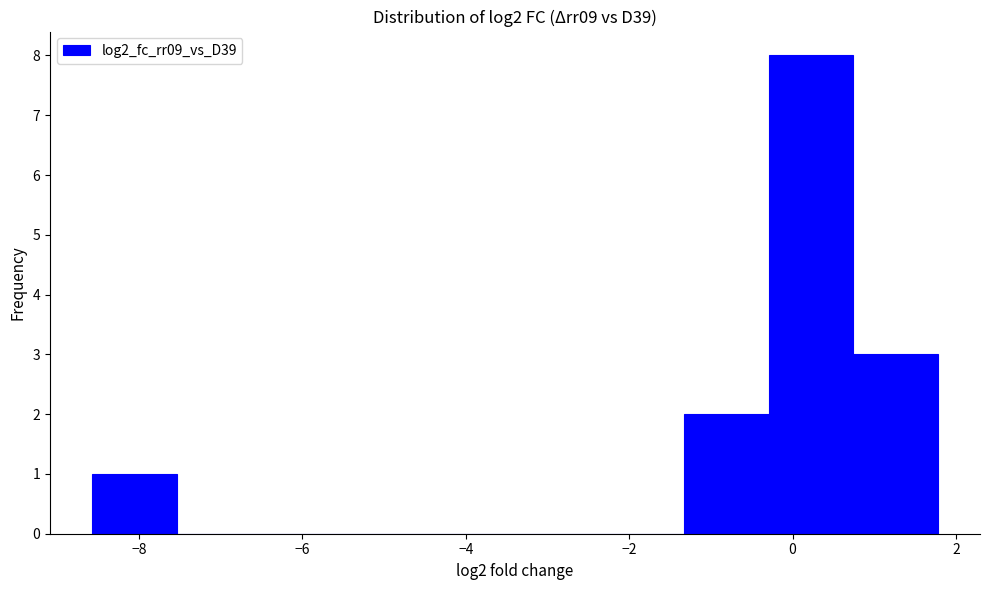

What is the height of the bar covering 0.8 to 1.8 on the x-axis? Neither the bar edges nor the heights are printed on the chart, so give them approximately, as read against the axes.

3